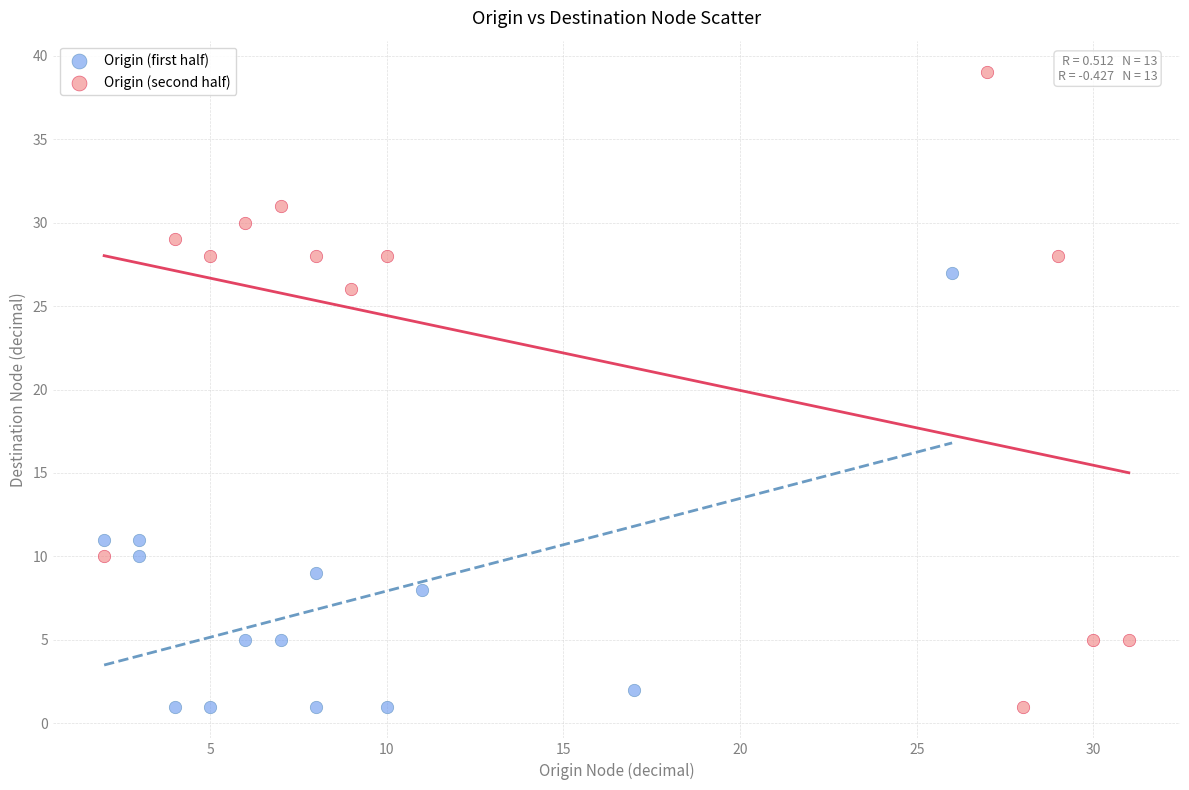

Which series has the widest spread of Y values?

Origin (second half)